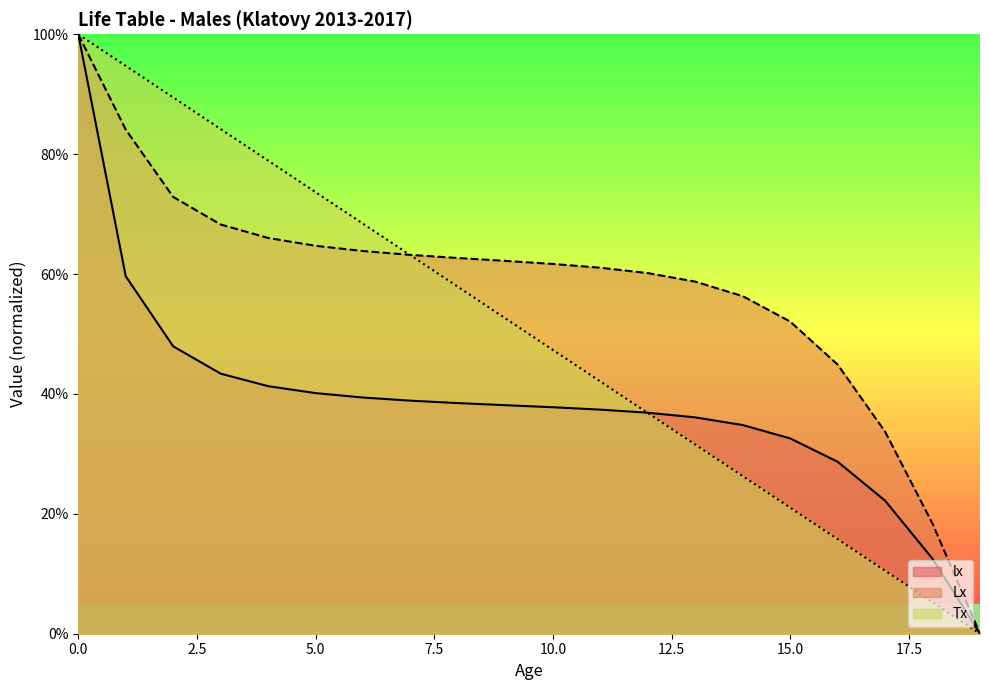

The lx series shows 39.4 at 6. True or false?

True